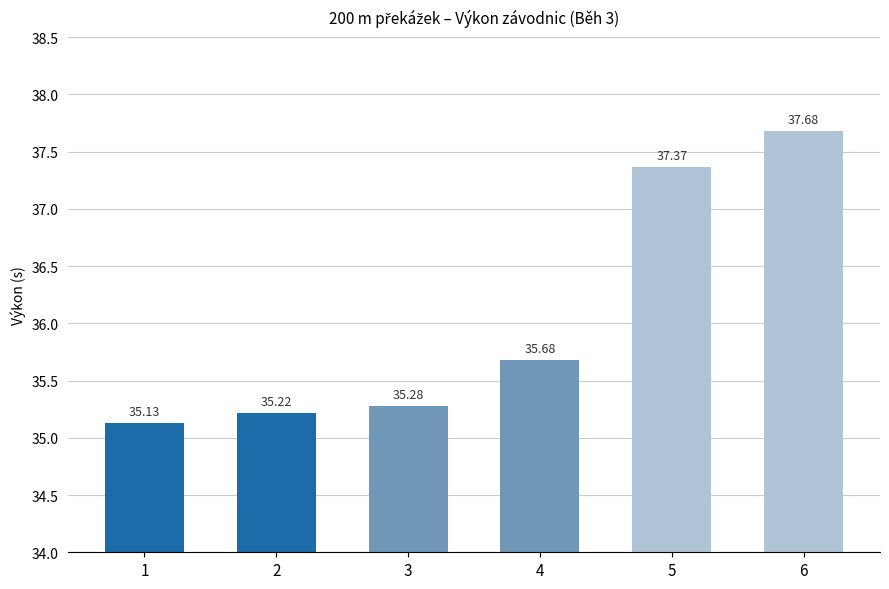

What is the average value?

36.1